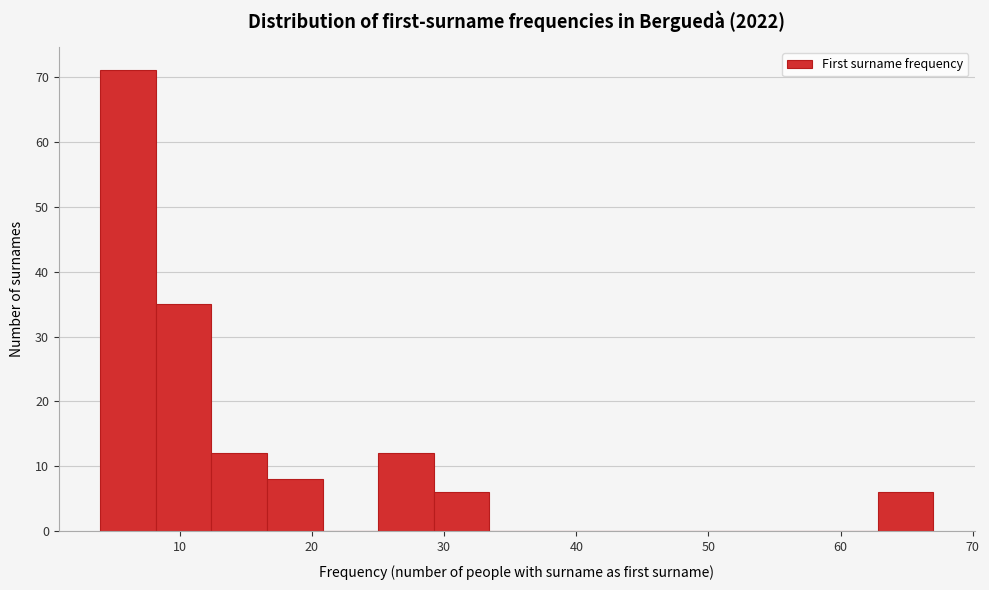

Reading left to right, list every bar in this chart as the range it spans on the x-axis followed by its height. Neither the bar edges nor the heights are printed on the chart, so give them approximately, as read against the axes.

4.0 to 8.2: 71
8.2 to 12.4: 35
12.4 to 16.6: 12
16.6 to 20.8: 8
20.8 to 25.0: 0
25.0 to 29.2: 12
29.2 to 33.4: 6
33.4 to 37.6: 0
37.6 to 41.8: 0
41.8 to 46.0: 0
46.0 to 50.2: 0
50.2 to 54.4: 0
54.4 to 58.6: 0
58.6 to 62.8: 0
62.8 to 67.0: 6